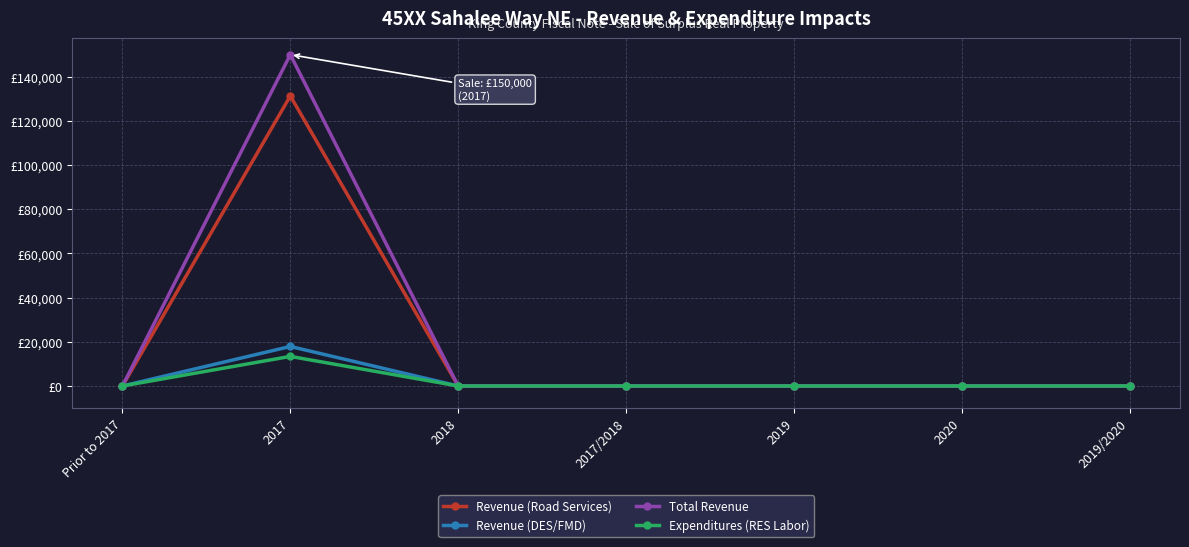

Is this an area chart (filled region under the line)?

No